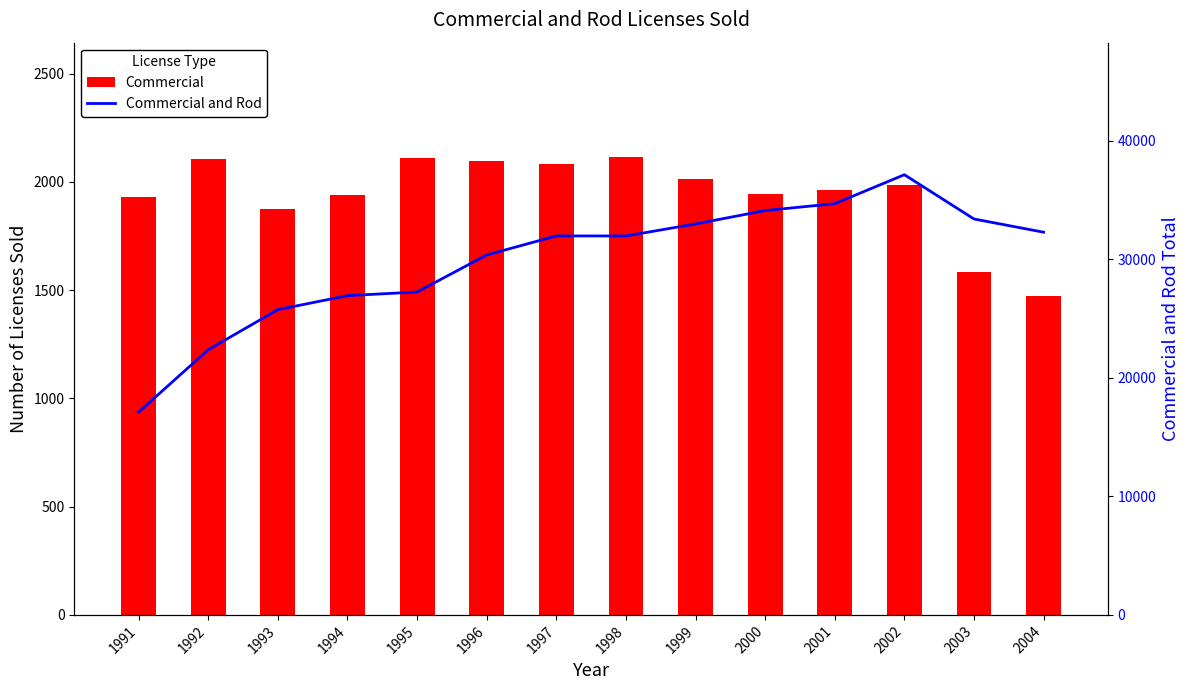

What is the average value of the Commercial series?

1944